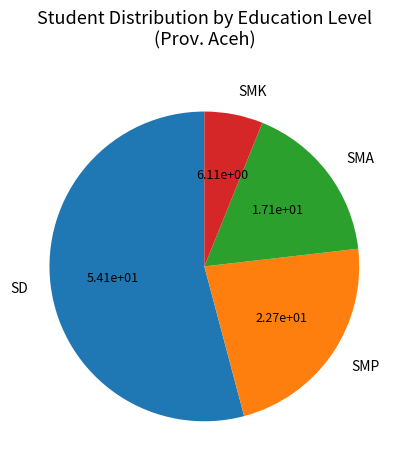

Is the sum of SMK and SD greater than half?

Yes